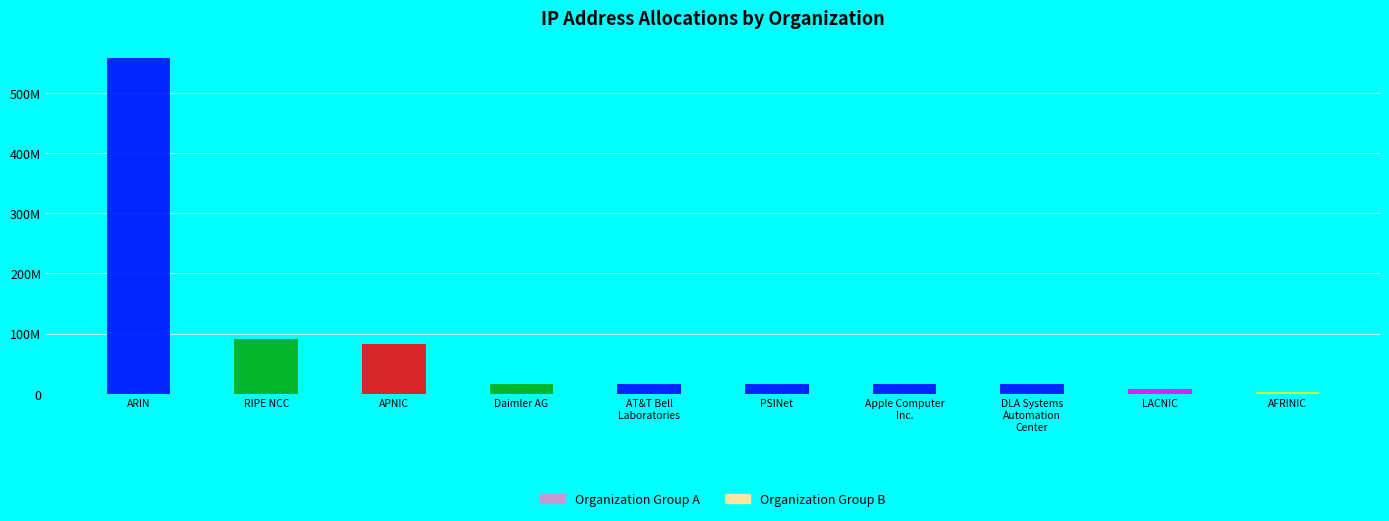

Reading right to left, list all the values displayed in this chart.

2063104	7278080	16777216	16777216	16777728	16784640	16803072	83063338	90280145	558288346